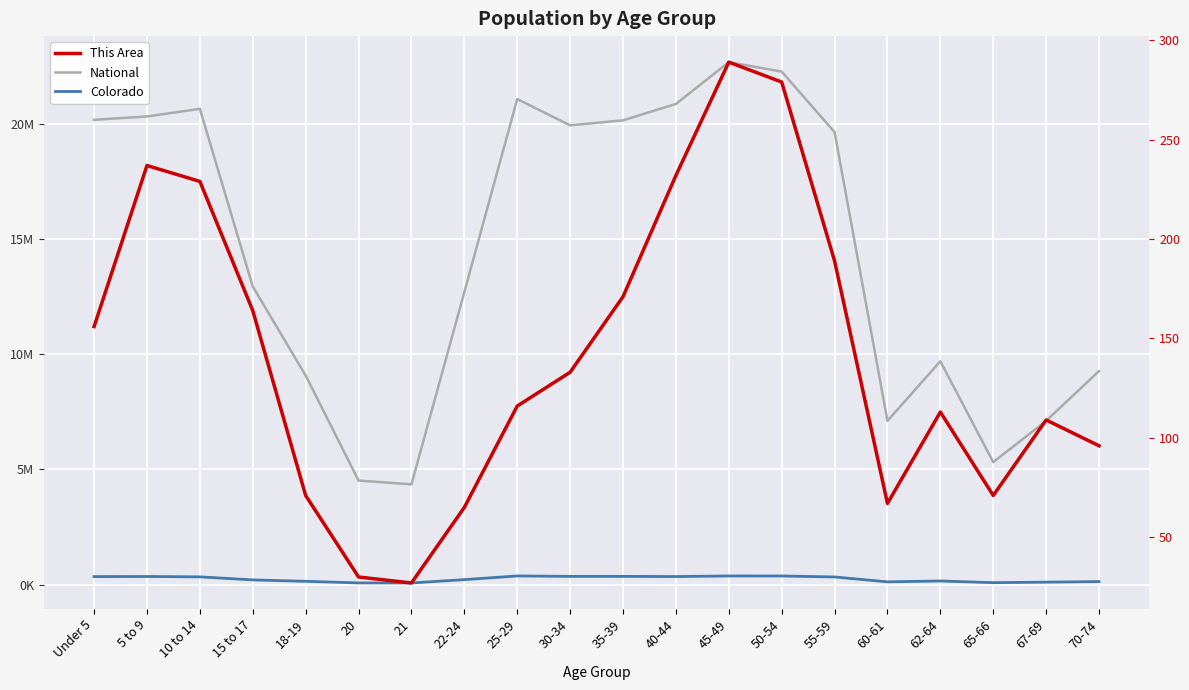

True or false: National has more than 0 points higher than both neighbors.

True